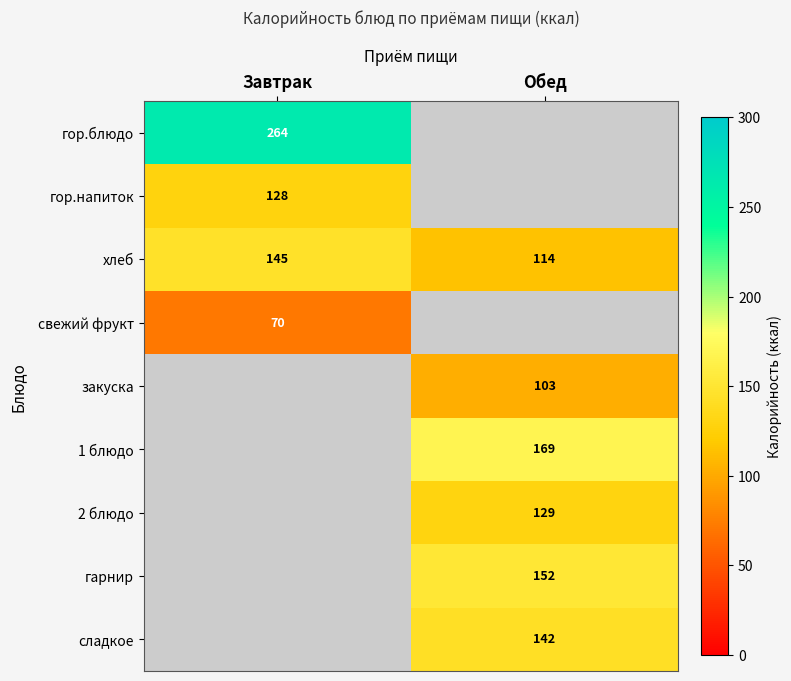

What is the highest value of the хлеб series?

145